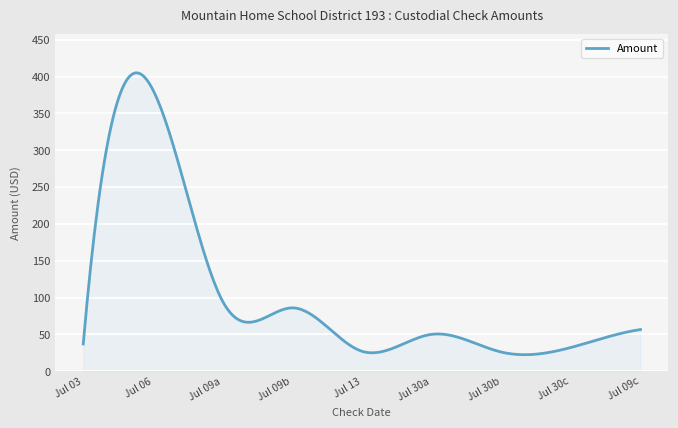

What is the maximum value shown in the chart?

405.1